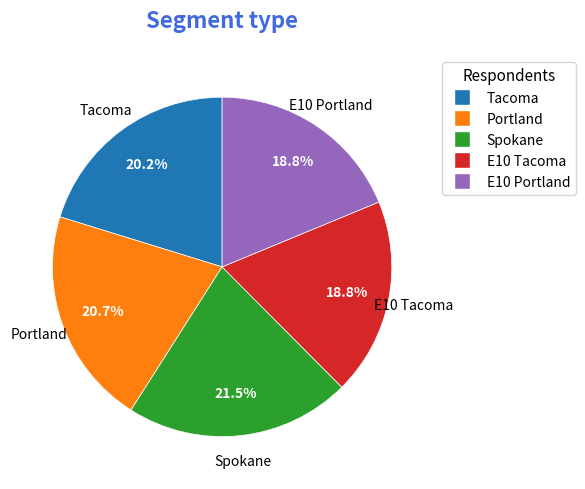

Which slice is the largest?

Spokane